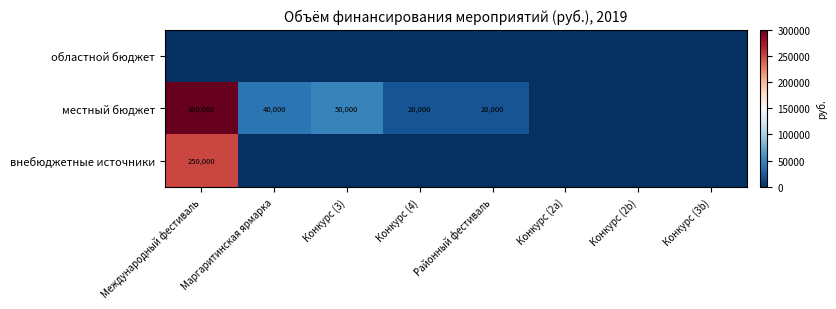

The value of местный бюджет at Конкурс (4) is 20000. True or false?

True